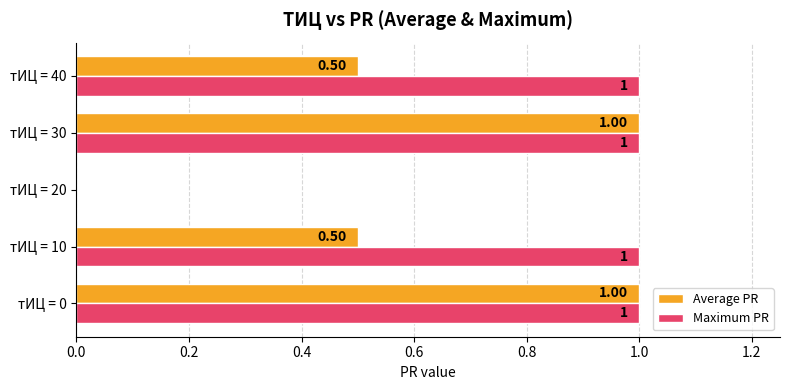

Which series has the largest total across all categories?

Maximum PR